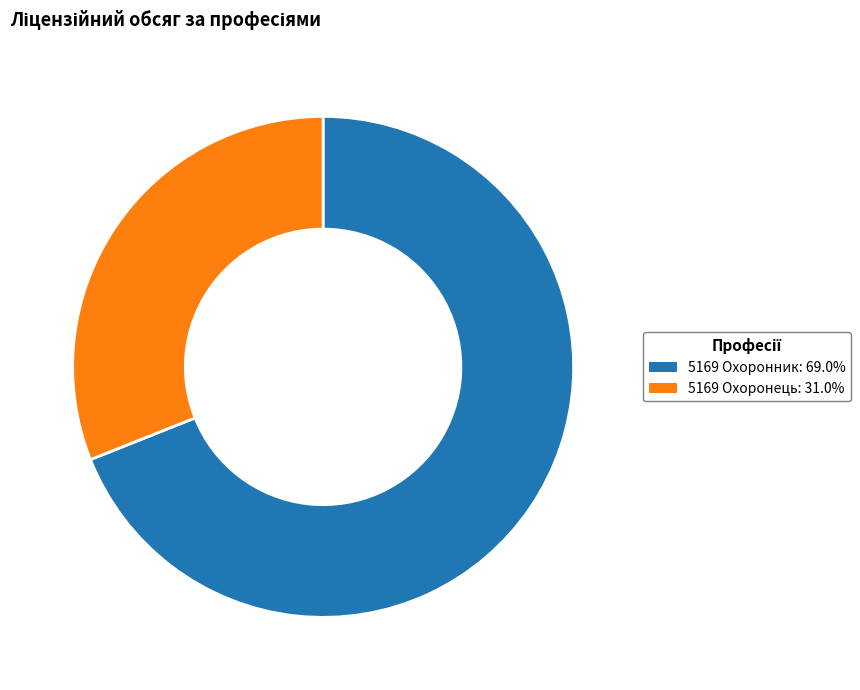

Combined, do 5169 Охоронник and 5169 Охоронець account for over 50%?

Yes